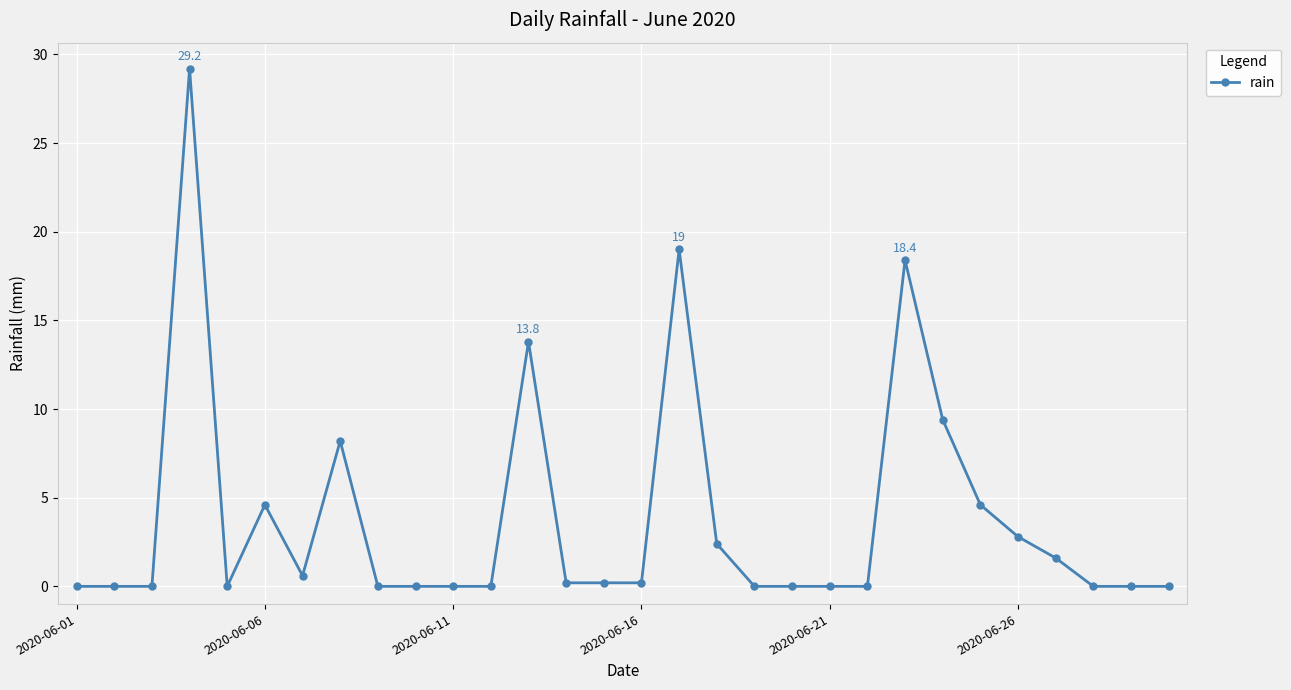

What is the sum of all values?

115.2